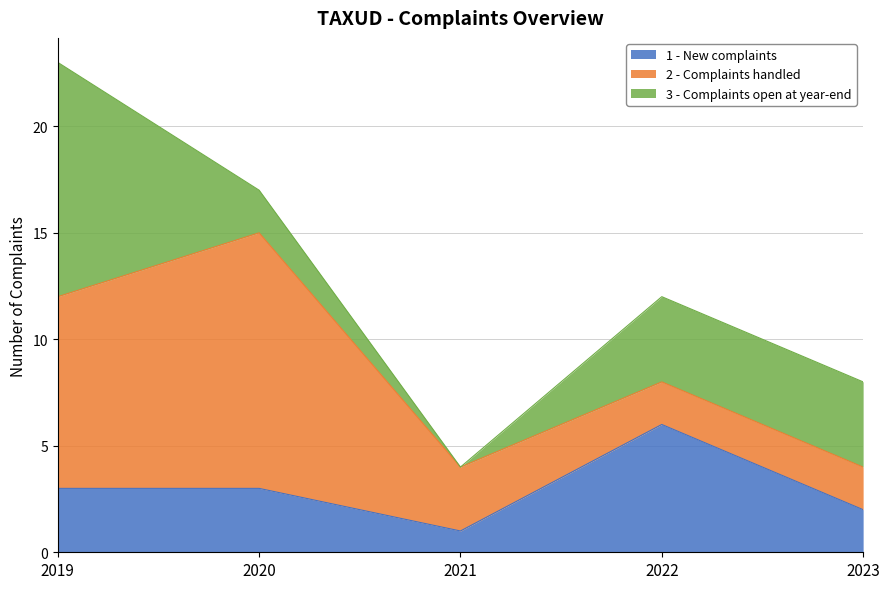

How many 1 - New complaints values are between 2 and 3?

3